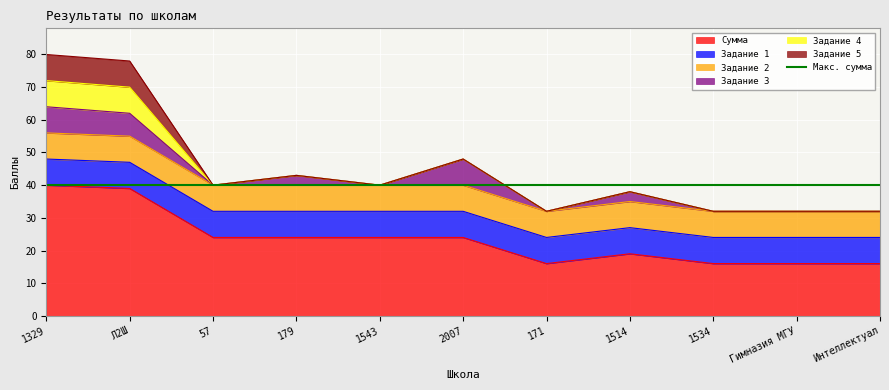

What is the label of the 5th point from the left?

1543